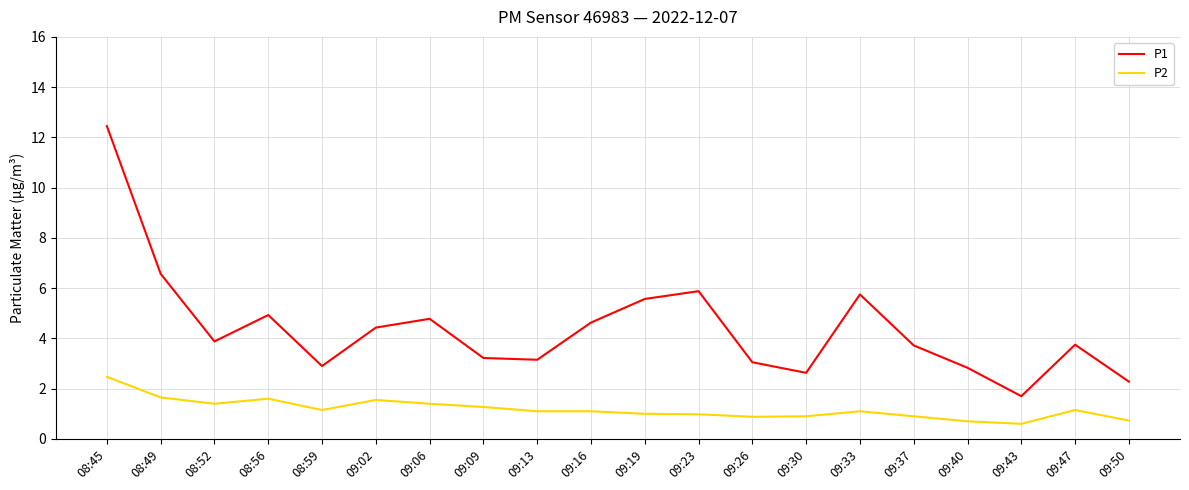

Between 09:09 and 09:23, which series saw the biggest shift?

P1